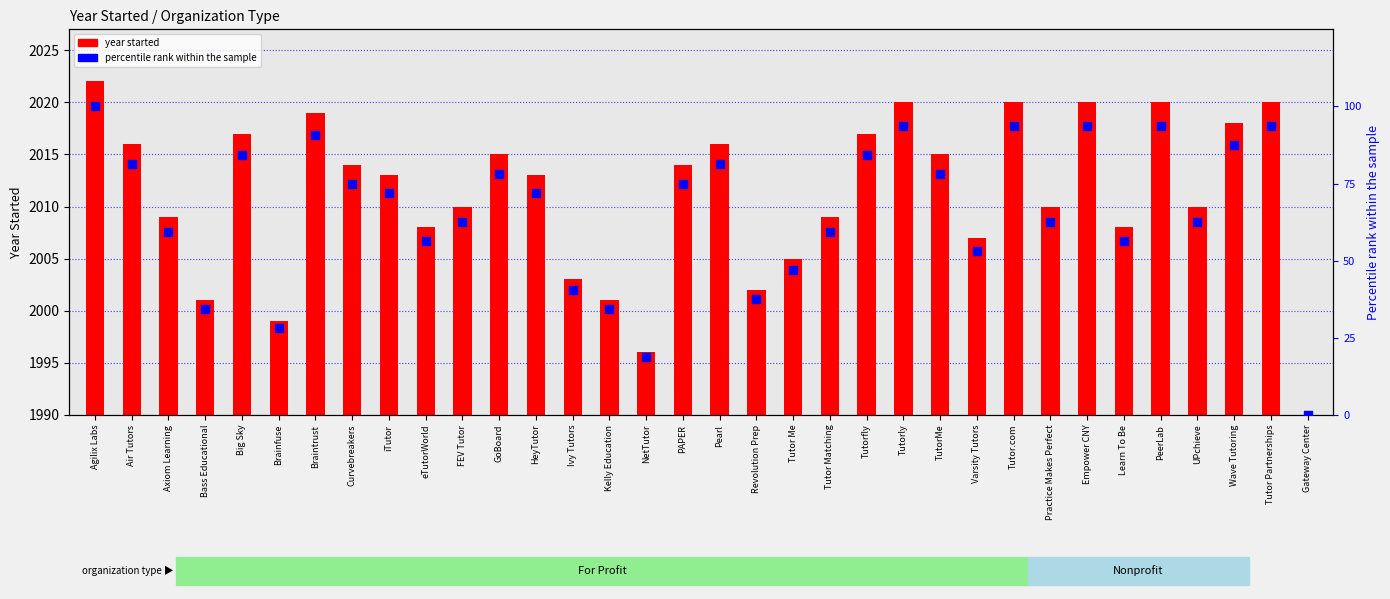

Approximately how many times larger is the value at Brainfuse compared to Tutorfly?

0.3